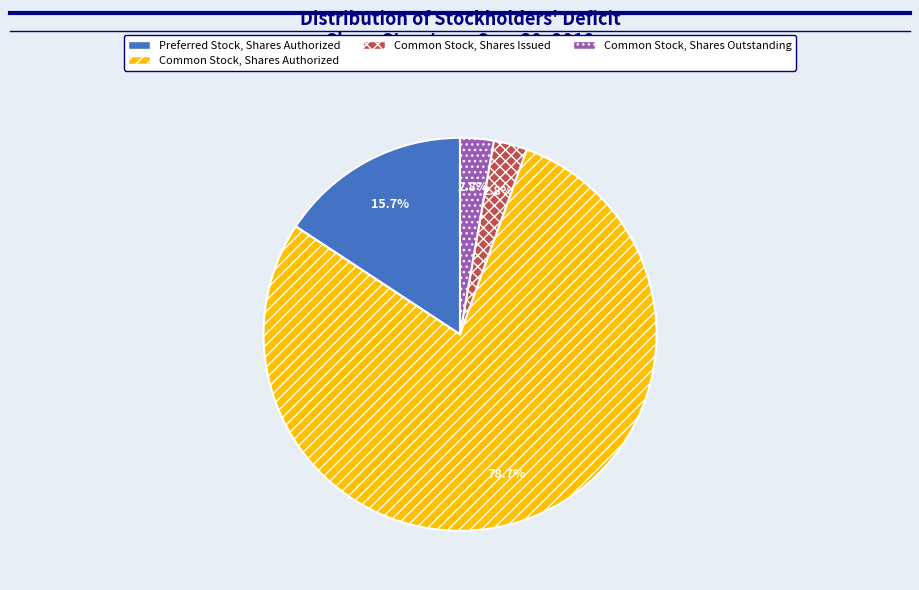

Which slice is the largest?

Common Stock, Shares Authorized